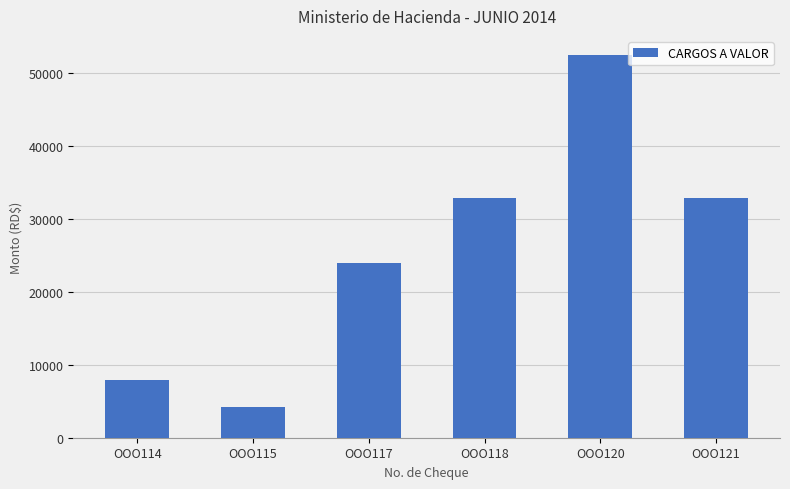

Approximately how many times larger is the value at OOO121 compared to OOO120?

0.6